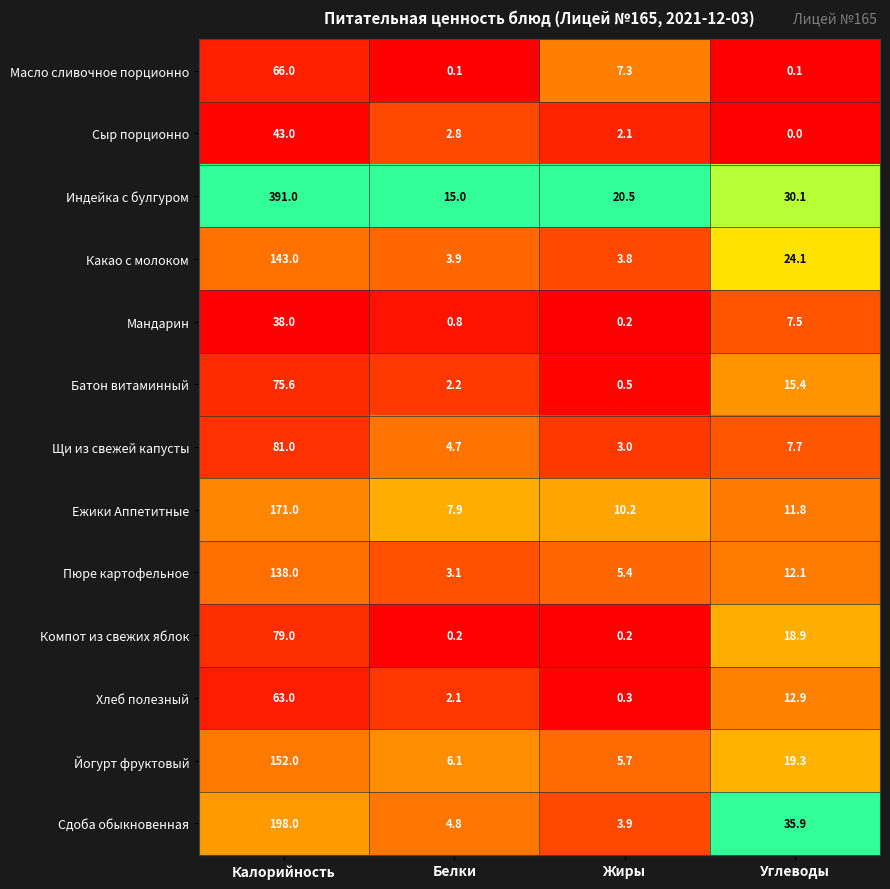

What value does the Масло сливочное порционно series have at Калорийность?

66.0